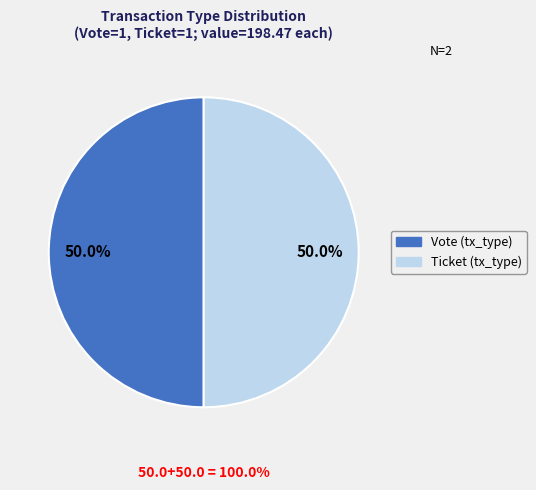

Which slice is the smallest?

Ticket (io_index=0)